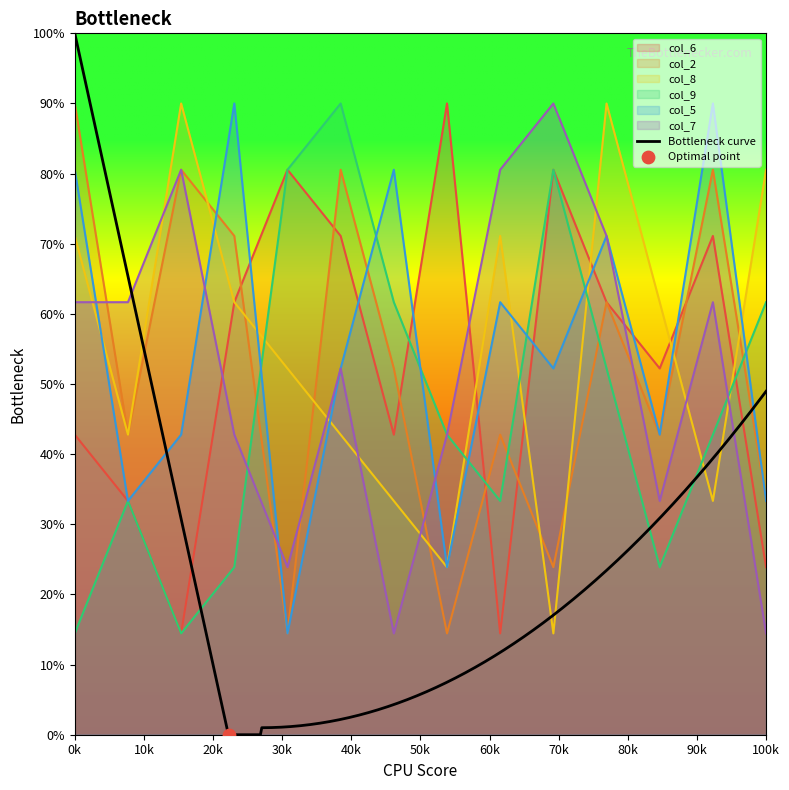

What is the total value across all series at 1?

322.8